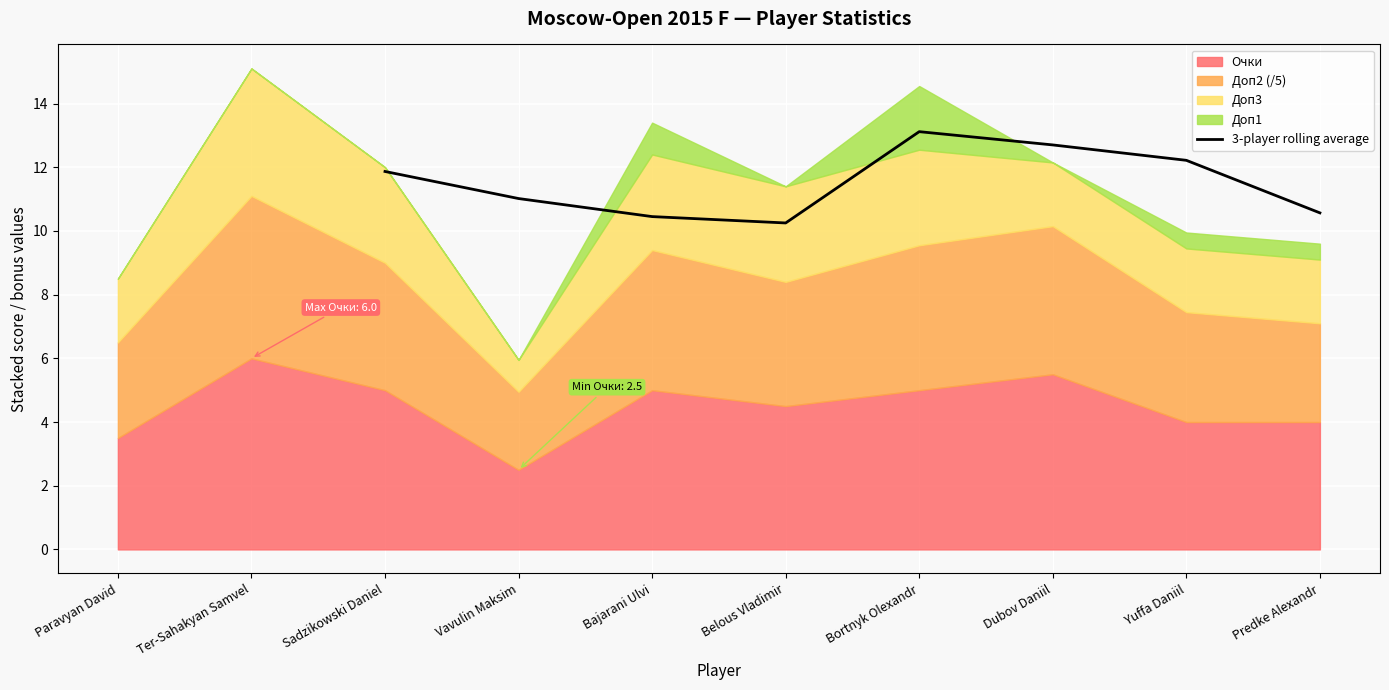

The 3-player rolling average series shows 18.3 at Yuffa Daniil. True or false?

False